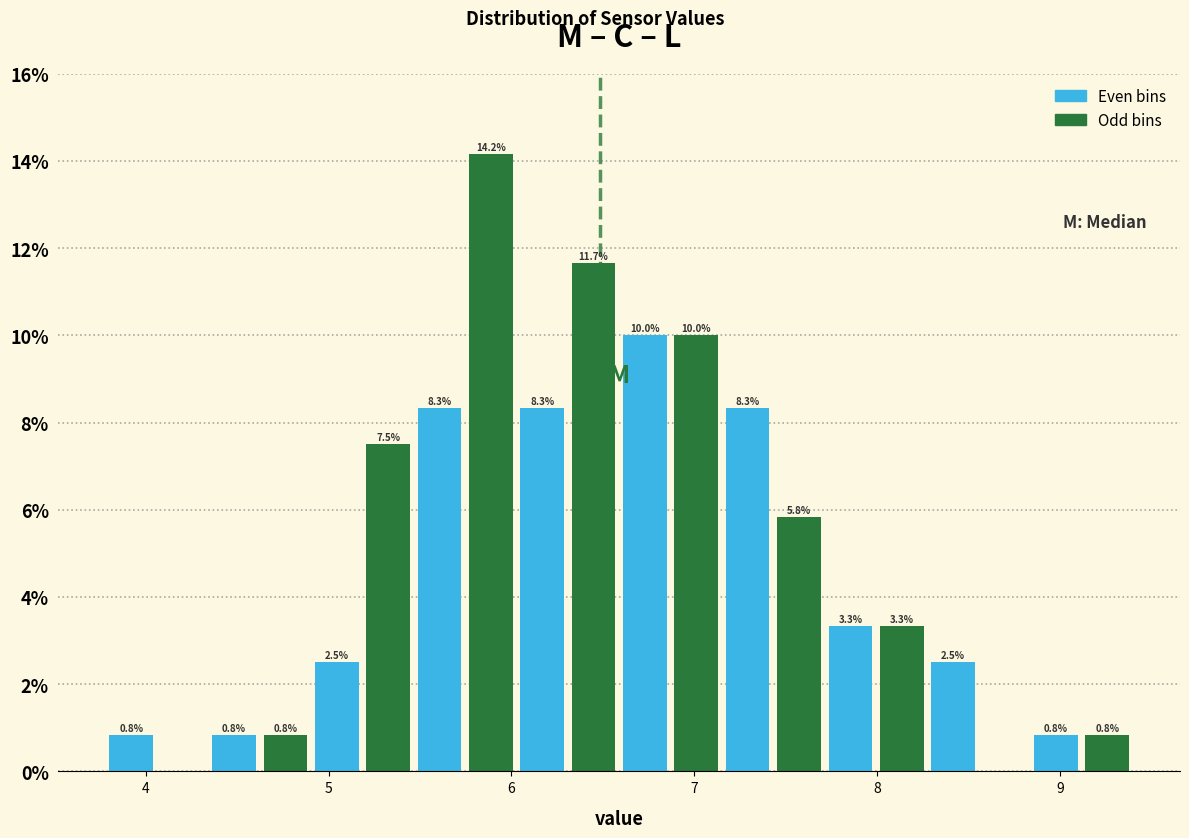

Around what value on the x-axis is the tallest bar? Give the approximate position of its centre, as read against the axis.

5.9